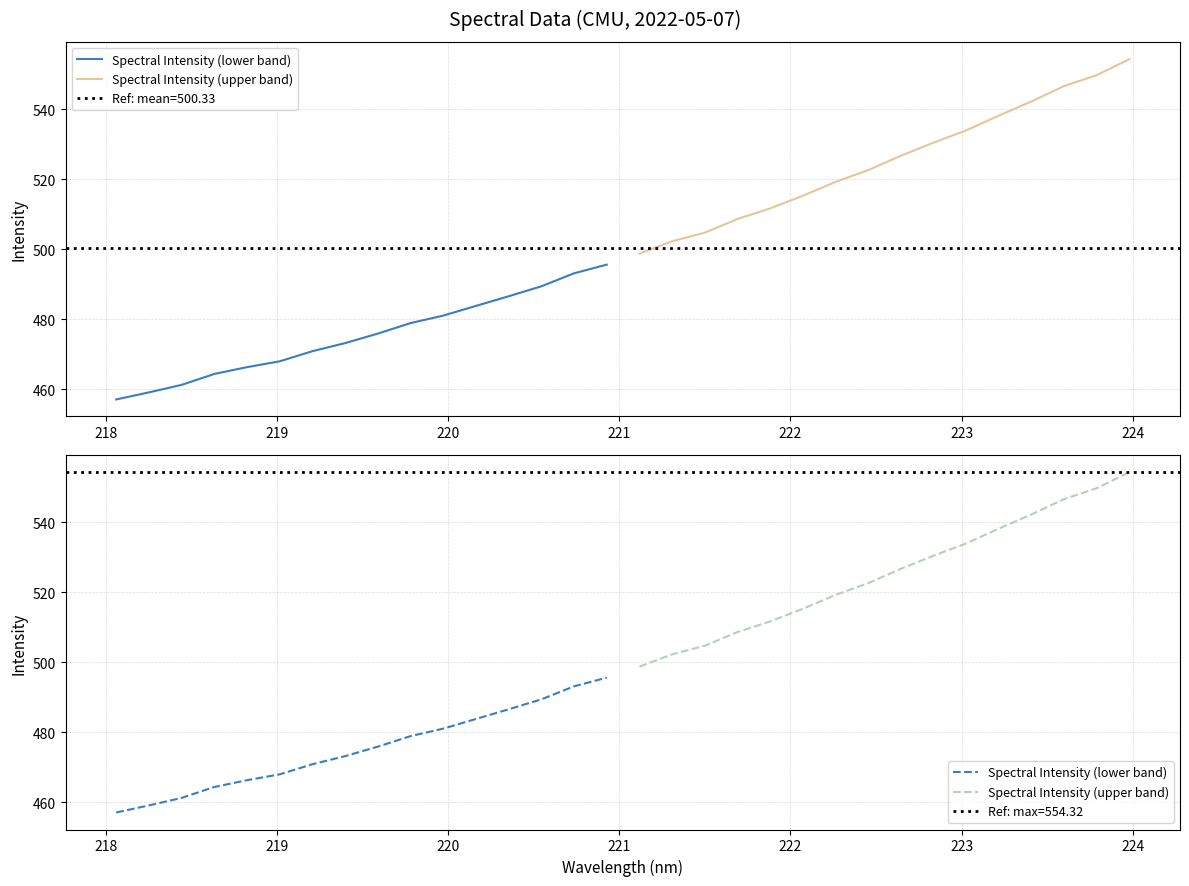

Rank the series by their average value, from highest to lowest.

Spectral Intensity (upper band), Spectral Intensity (lower band)